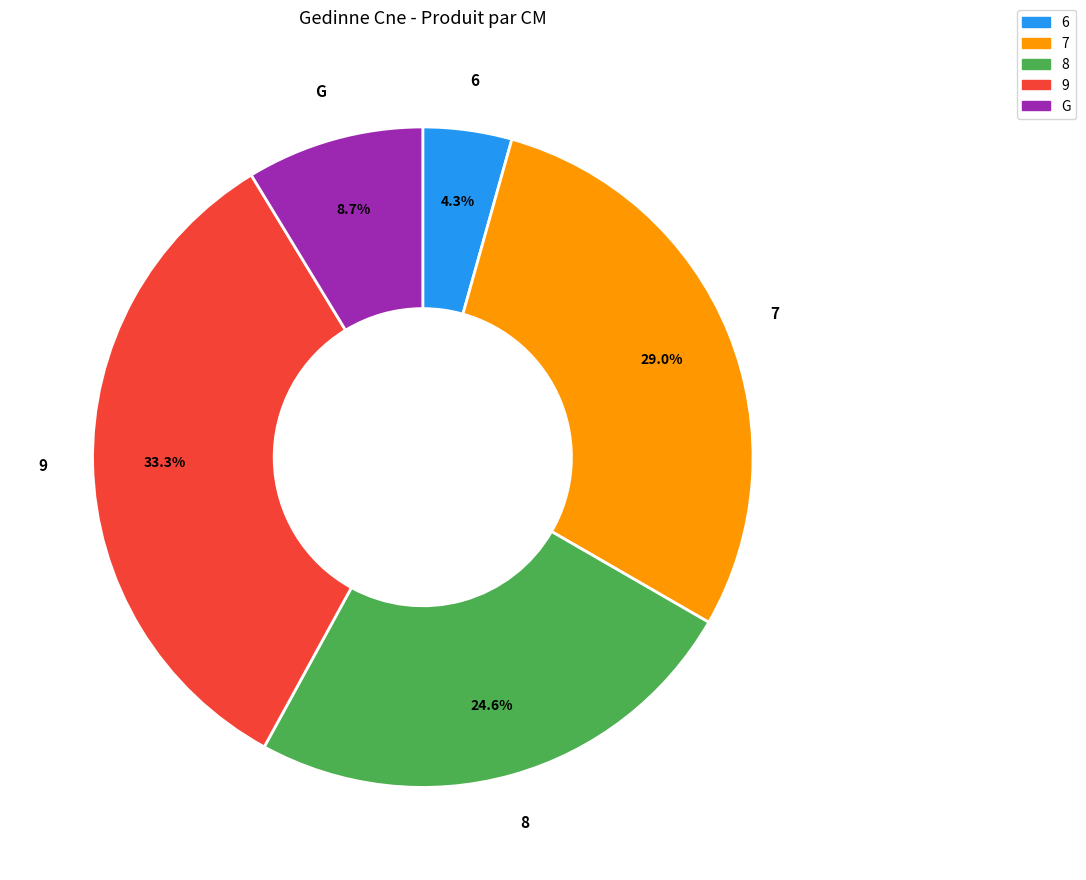

Which slice is the largest?

9